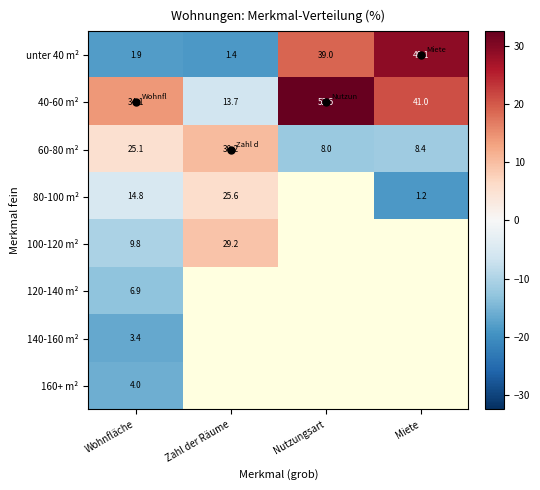

True or false: 160+ m² has a value of -26.6 at Wohnfläche.

False